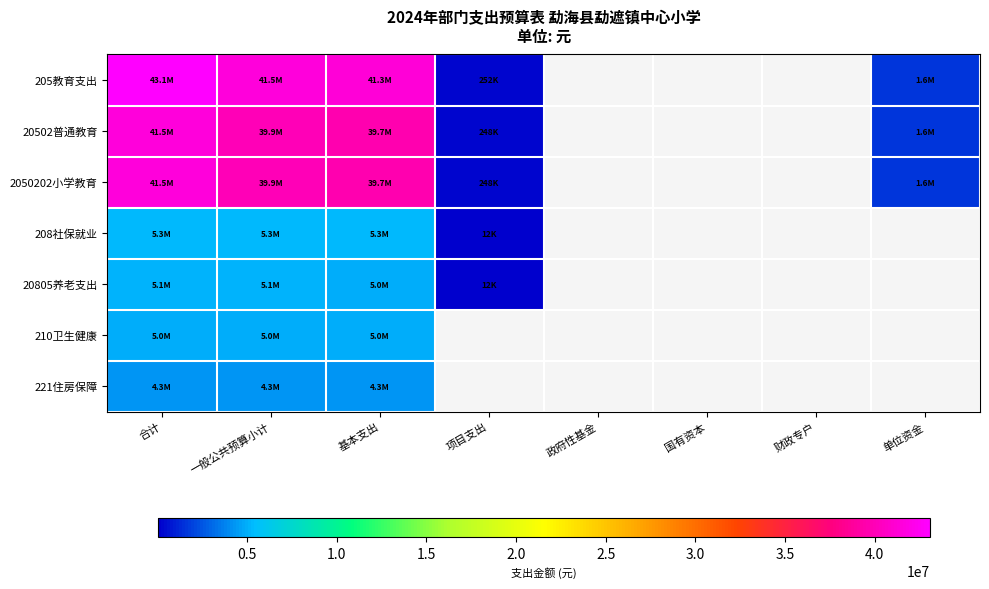

Between 国有资本 and 项目支出, which is larger?

项目支出